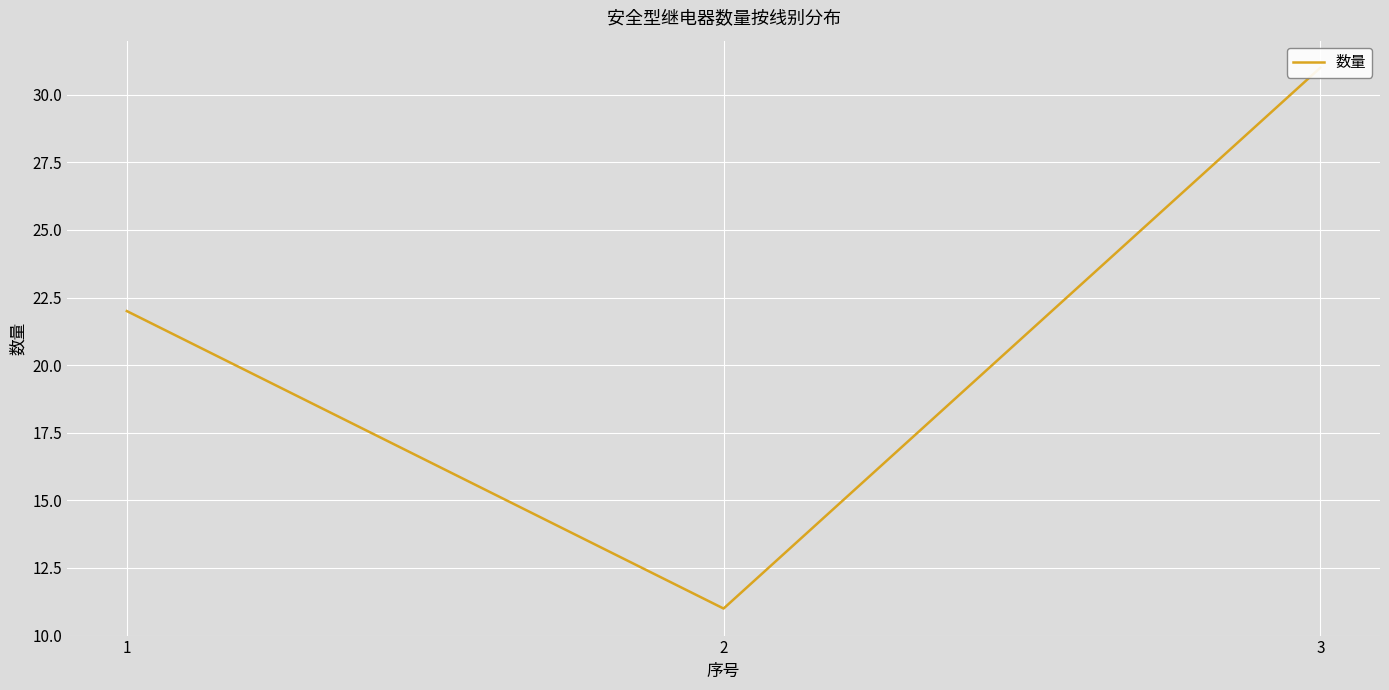

Is it true that the value at 2 is 17?

False